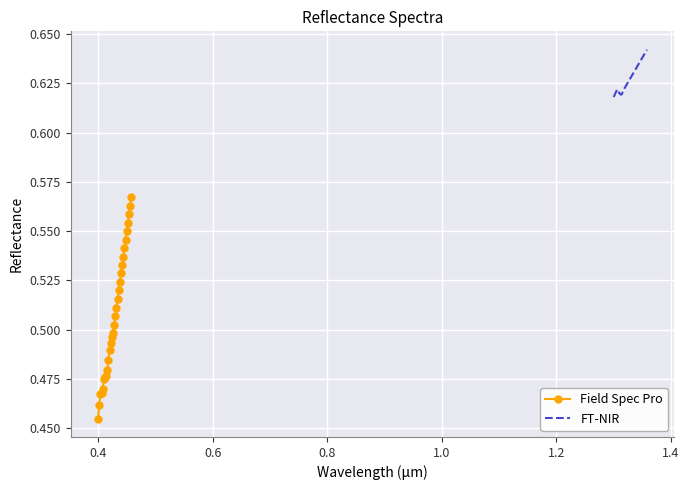

What is the average value of the FT-NIR series?

0.6